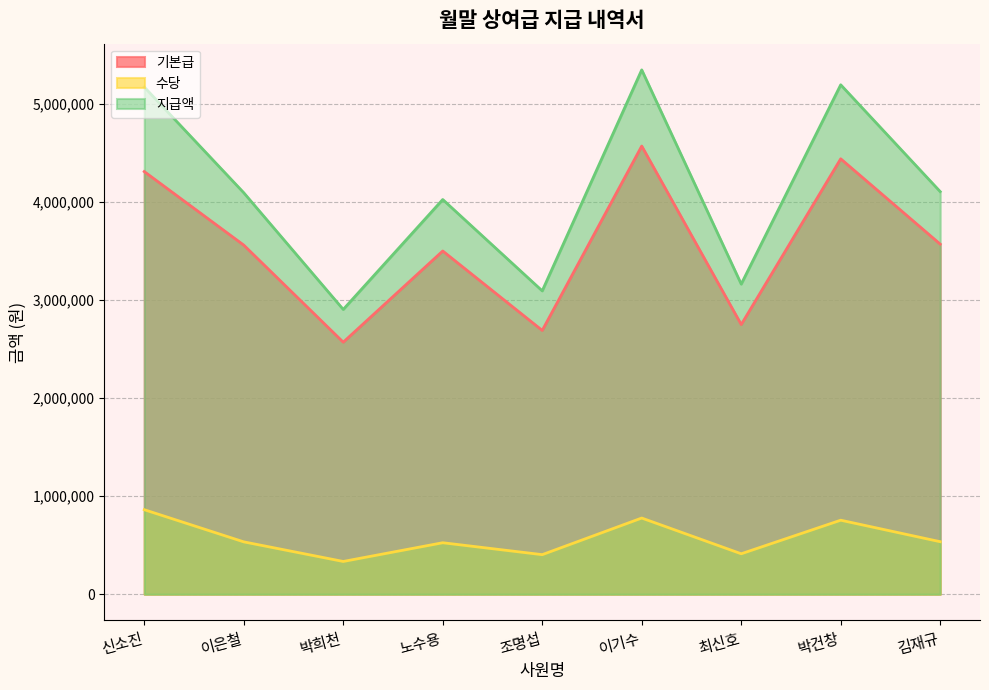

In 지급액, how many points are higher than both neighbors (excluding endpoints)?

3